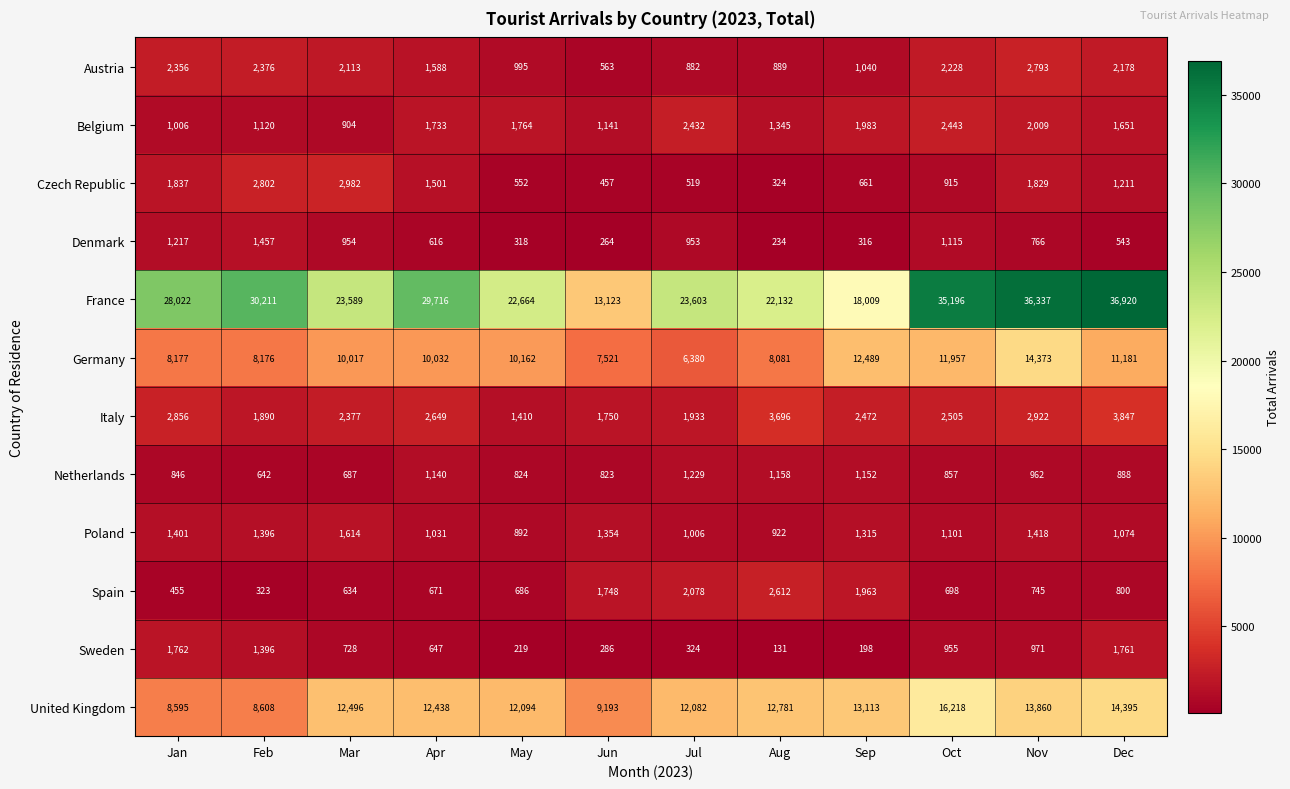

How many data points does each series have?

12